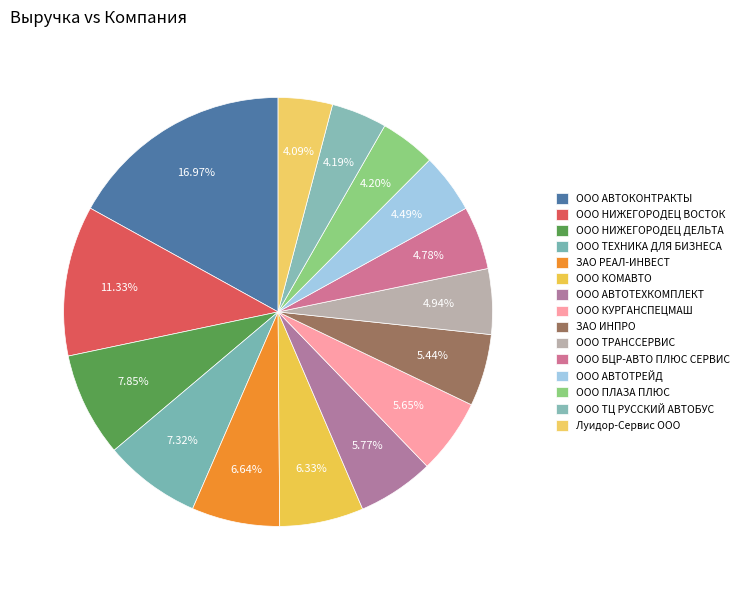

Count the number of slices in the pie.

15